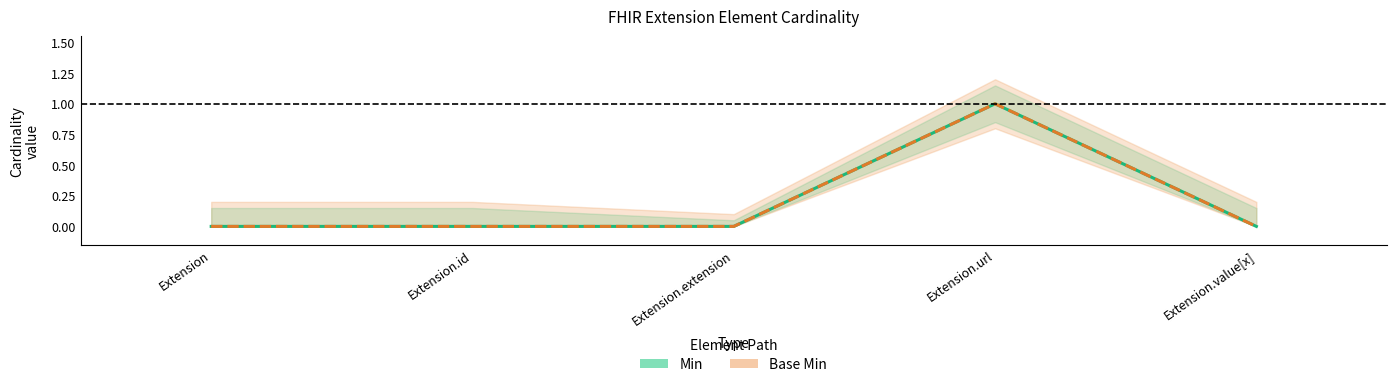

What position from the left is Extension.url?

4